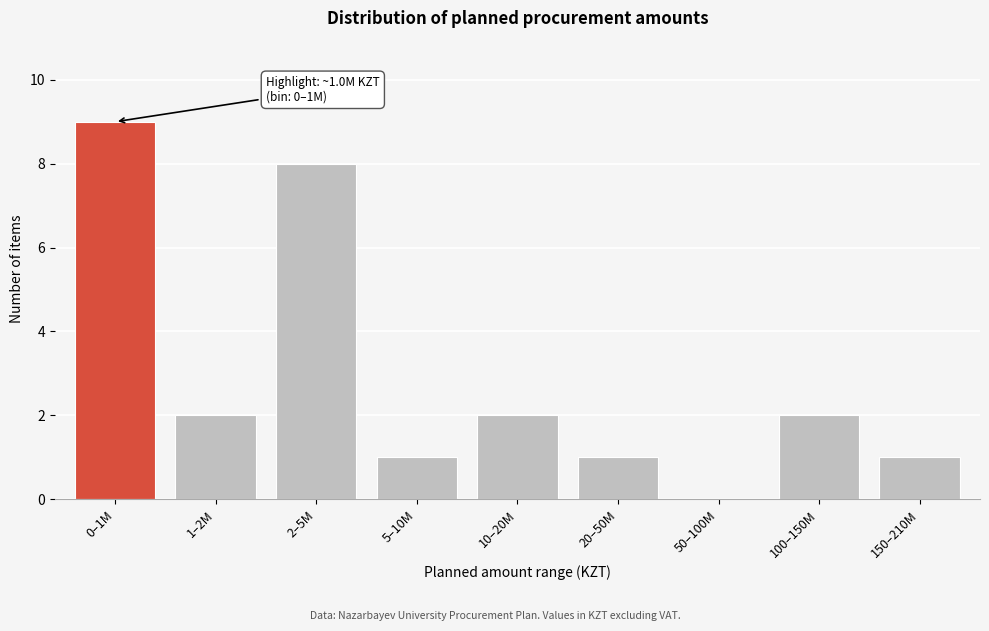

Reading left to right, what are all the values shown in this chart?

0–1M=9	1–2M=2	2–5M=8	5–10M=1	10–20M=2	20–50M=1	50–100M=0	100–150M=2	150–210M=1